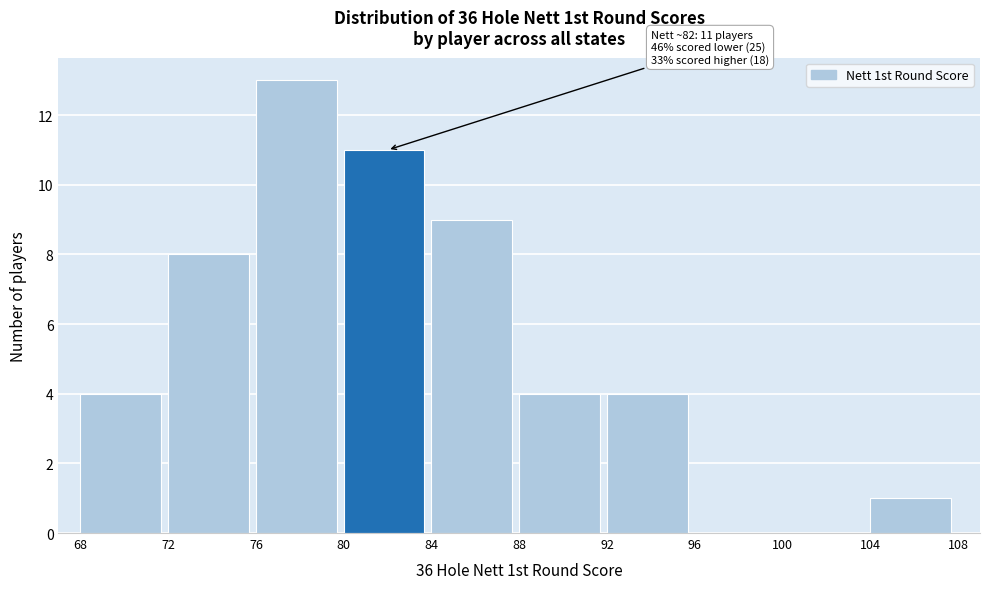

Over which range of the x-axis is the bar tallest?

76 to 80